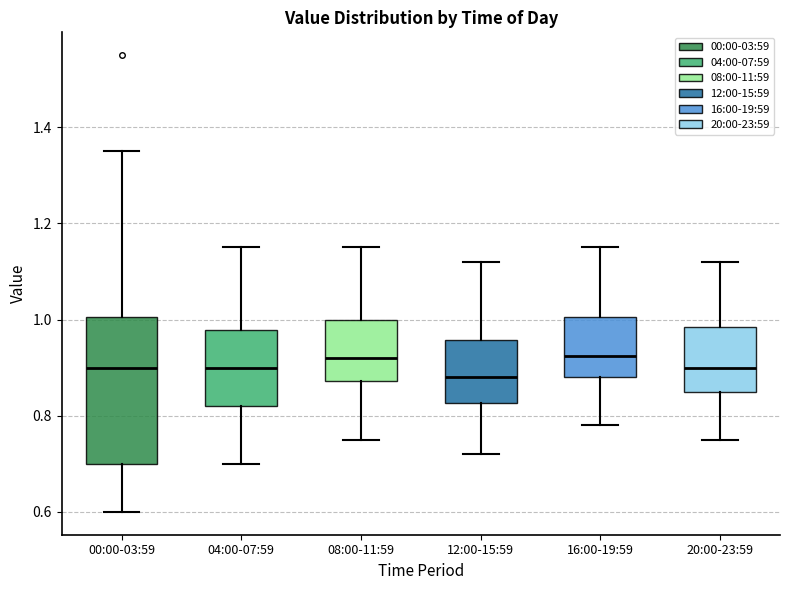

Comparing the boxes themselves (not the whiskers), which one is the tallest?

00:00-03:59